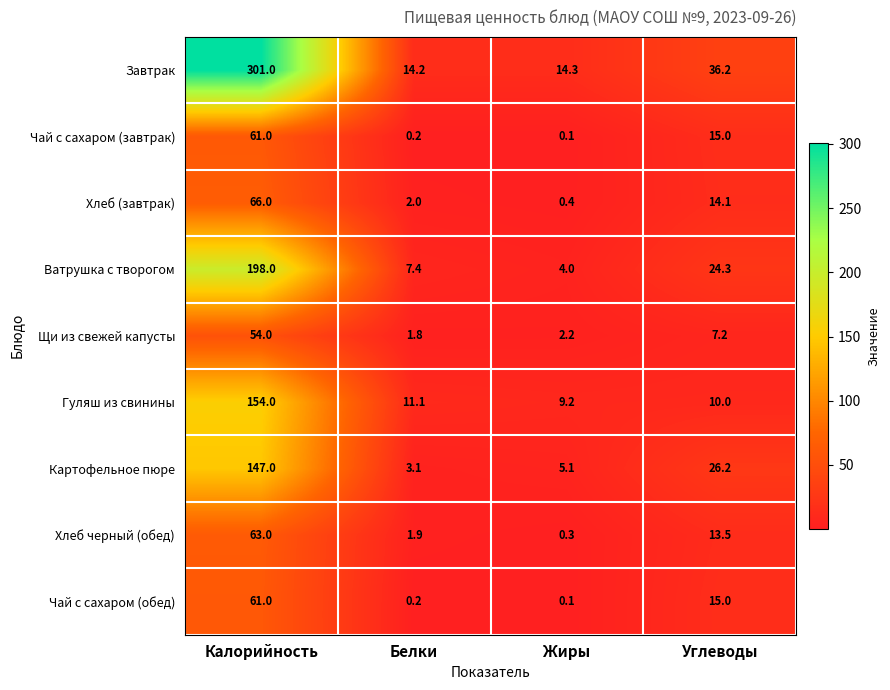

The Щи из свежей капусты series shows 2.2 at Жиры. True or false?

True